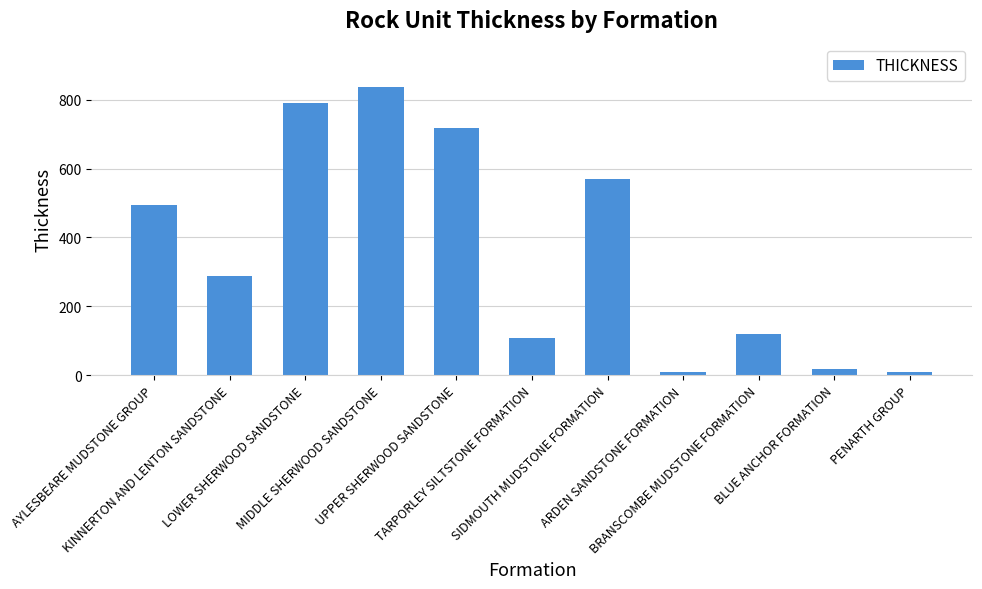

What is the smallest value displayed?

9